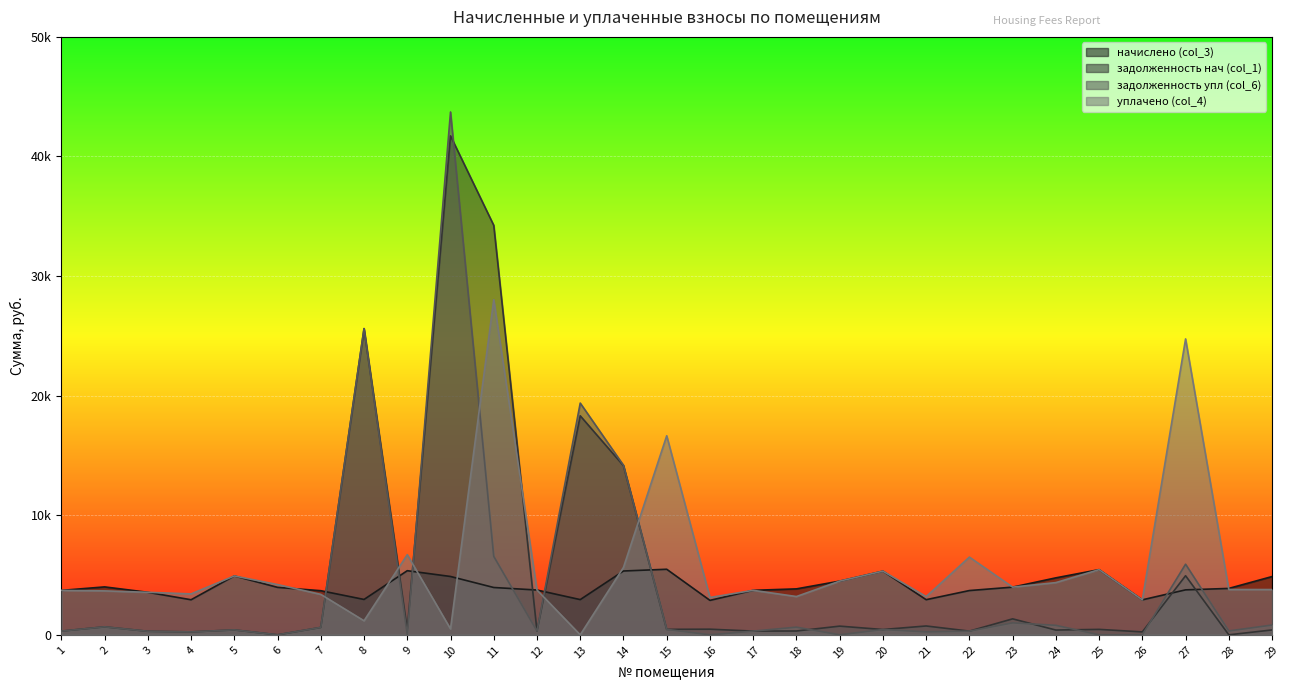

How many distinct data groups are displayed?

4